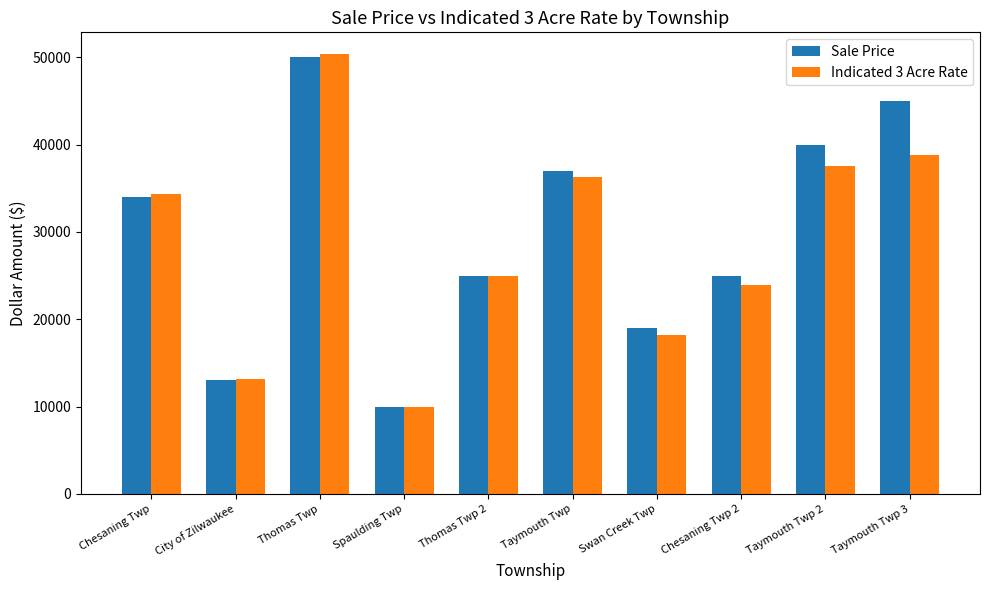

At which label is Indicated 3 Acre Rate closest to 30168?

Chesaning Twp